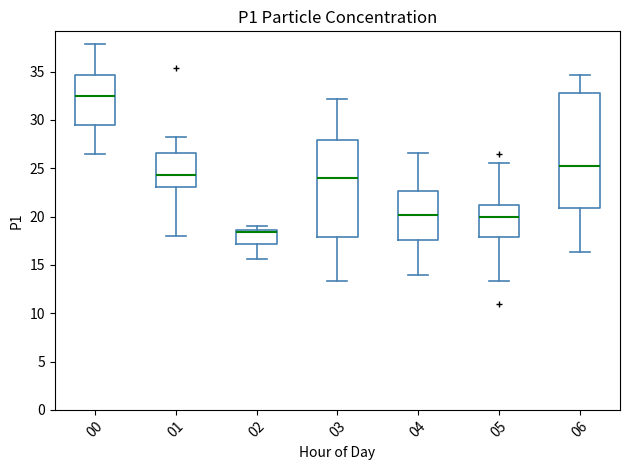

Reading left to right, transcribe this box plot: for each box, give where its median line is, the range the box spans, and where its two whiskers end, as read against the y-axis. The values are not printed on the chart, so give them approximately, as read against the axis.

00: median 32.5, box 29.5 to 34.5, whiskers 26.5 to 38.0
01: median 24.5, box 23.0 to 26.5, whiskers 18.0 to 28.0
02: median 18.5 (just below the box's upper edge), box 17.0 to 18.5, whiskers 15.5 to 19.0
03: median 24.0, box 18.0 to 28.0, whiskers 13.5 to 32.0
04: median 20.0, box 17.5 to 22.5, whiskers 14.0 to 26.5
05: median 20.0, box 18.0 to 21.0, whiskers 13.5 to 25.5
06: median 25.0, box 21.0 to 33.0, whiskers 16.5 to 34.5